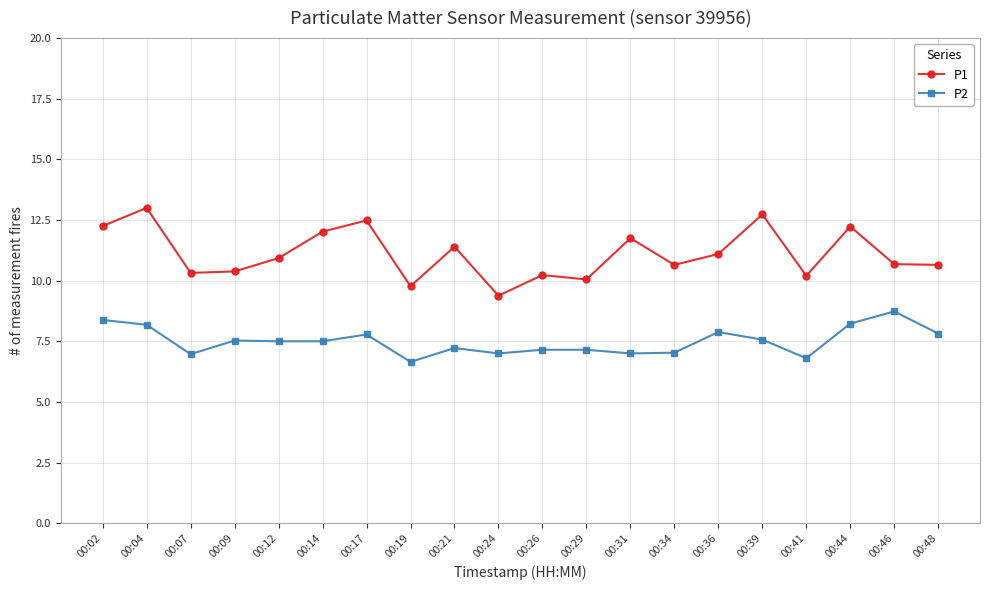

At which category is the sum across all series the highest?

00:04